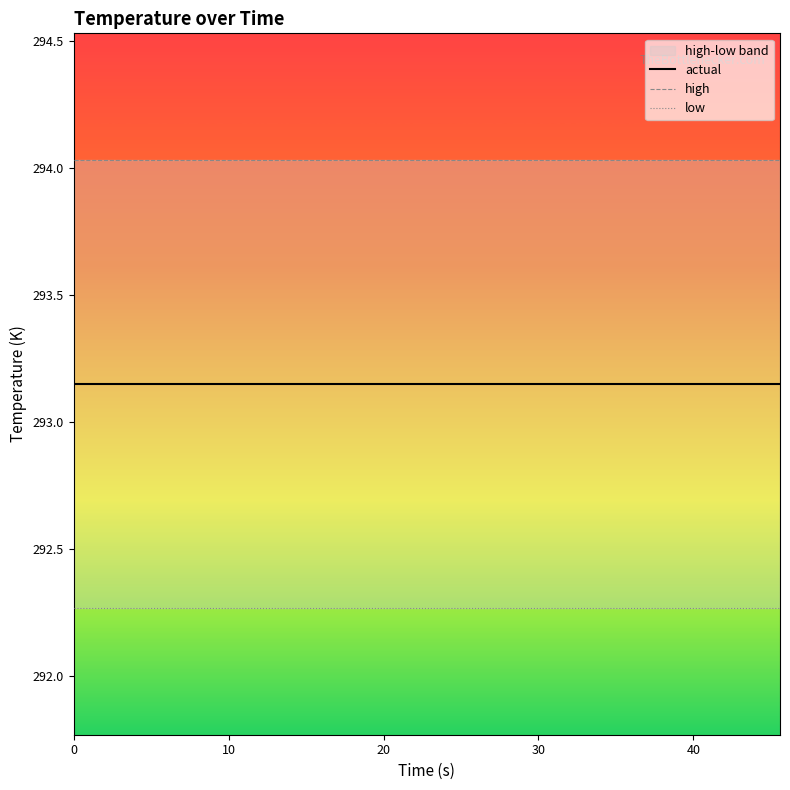

True or false: low has more than 2 points higher than both neighbors.

False